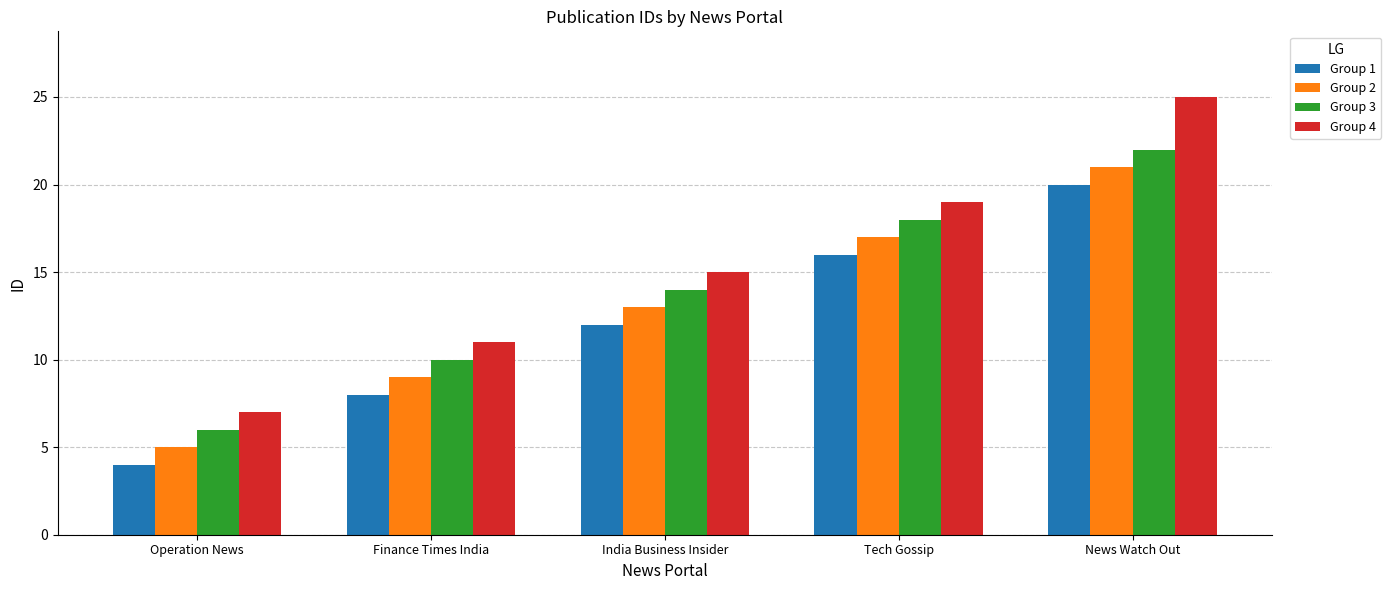

The value of Group 4 at India Business Insider is 15. True or false?

True